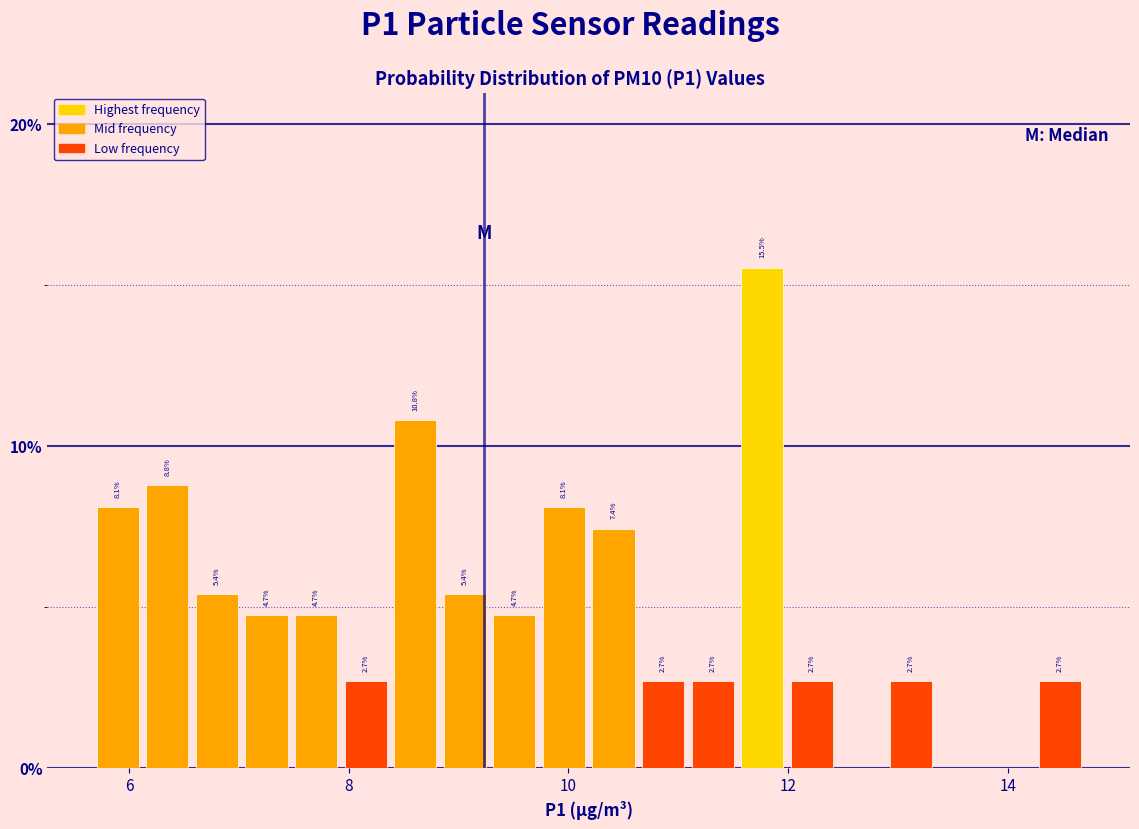

Read against the x-axis, roughly where is the centre of the tallest bar?

11.8